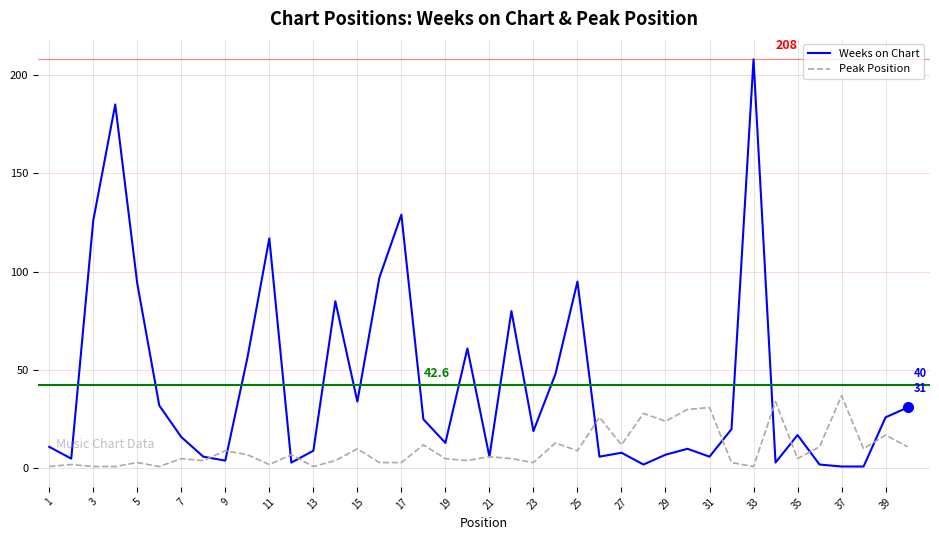

What is the highest value of the Weeks on Chart series?

208